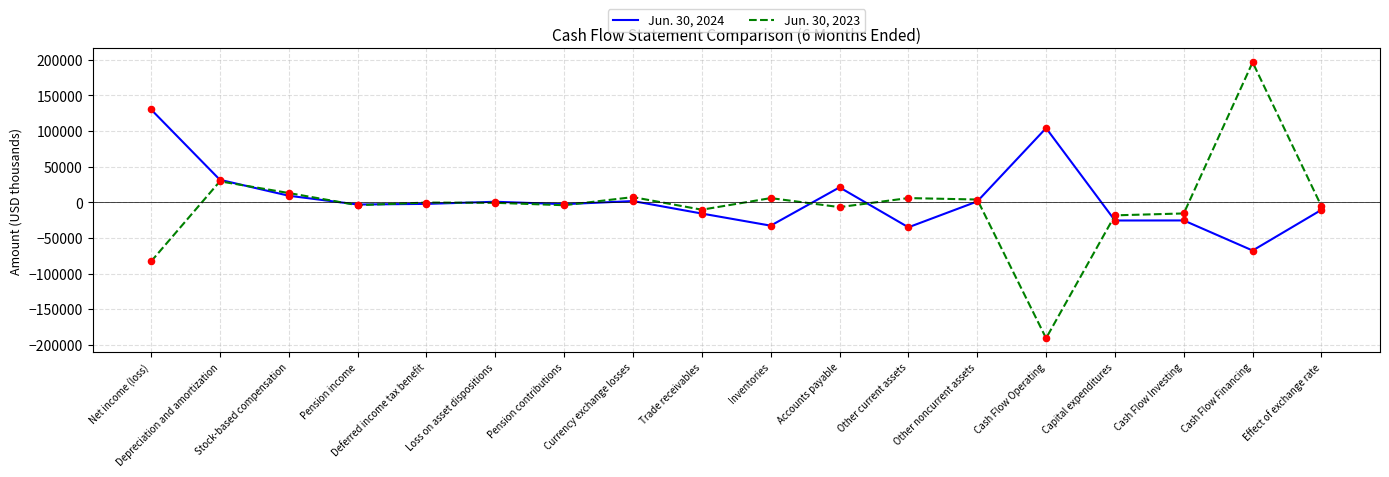

What is the total value across all series at Currency exchange losses?

9015